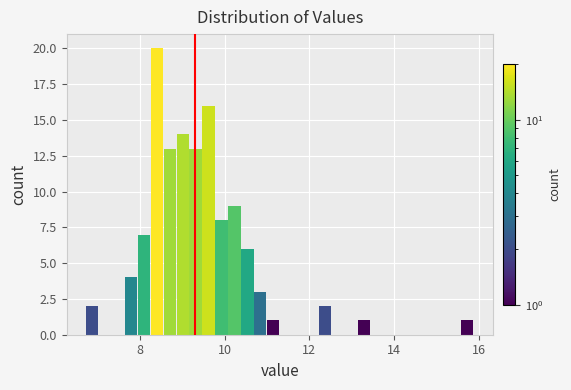

Around what value on the x-axis is the tallest bar? Give the approximate position of its centre, as read against the axis.

8.4